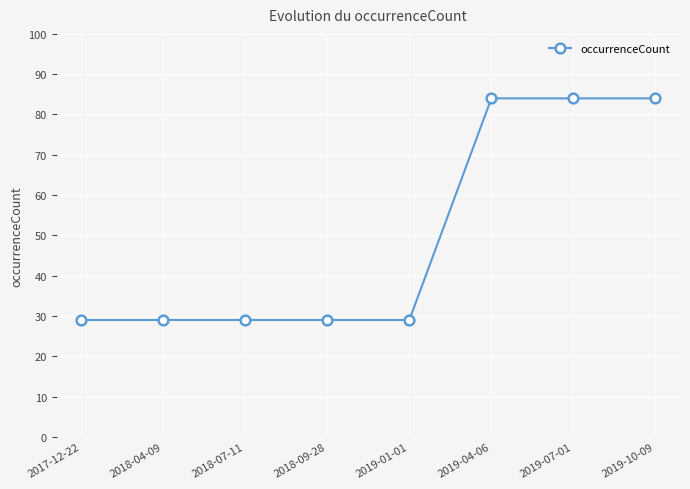

Count the values in the range 29 to 84.

8